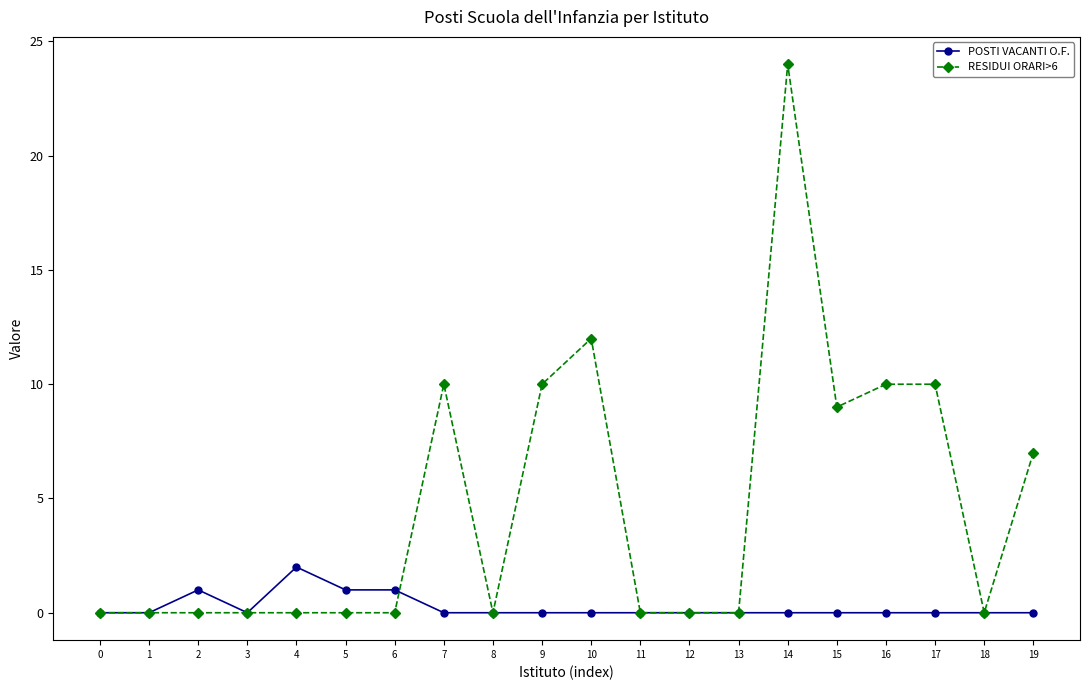

Between 3 and 5, which series saw the biggest shift?

POSTI VACANTI O.F.